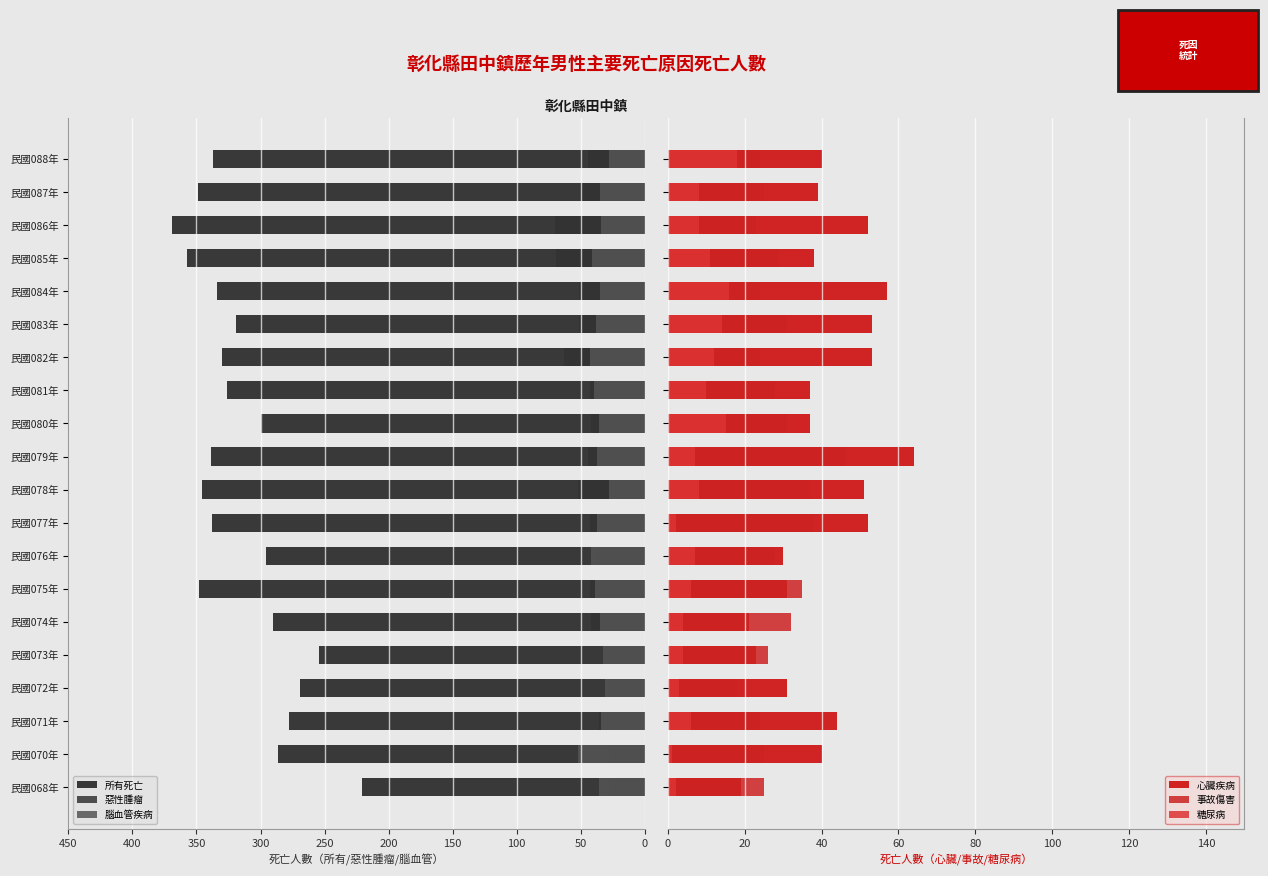

Reading left to right, extract all data points from this chart.

所有死亡: 221	286	278	269	254	290	348	296	338	346	339	300	326	330	319	334	357	369	349	337
惡性腫瘤: 28	28	36	29	31	42	43	37	43	52	44	42	43	63	51	51	69	70	50	44
腦血管疾病: 36	52	34	31	33	35	39	42	37	28	37	36	40	43	38	35	41	34	35	28
心臟疾病: 19	40	44	31	23	21	31	30	52	51	64	37	37	53	53	57	38	52	39	40
事故傷害: 25	25	24	18	26	32	35	28	38	37	46	31	28	24	31	24	29	23	25	24
糖尿病: 2	1	6	3	4	4	6	7	2	8	7	15	10	12	14	16	11	8	8	18